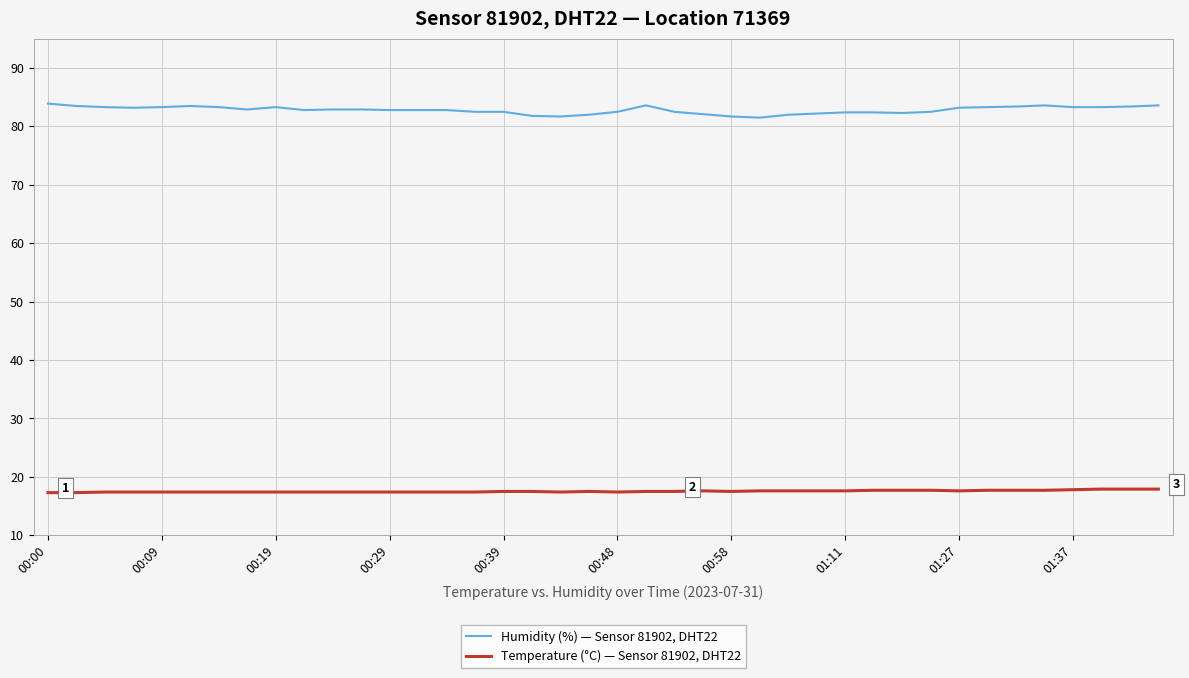

True or false: Temperature (°C) — Sensor 81902, DHT22 and Humidity (%) — Sensor 81902, DHT22 cross at least once.

False